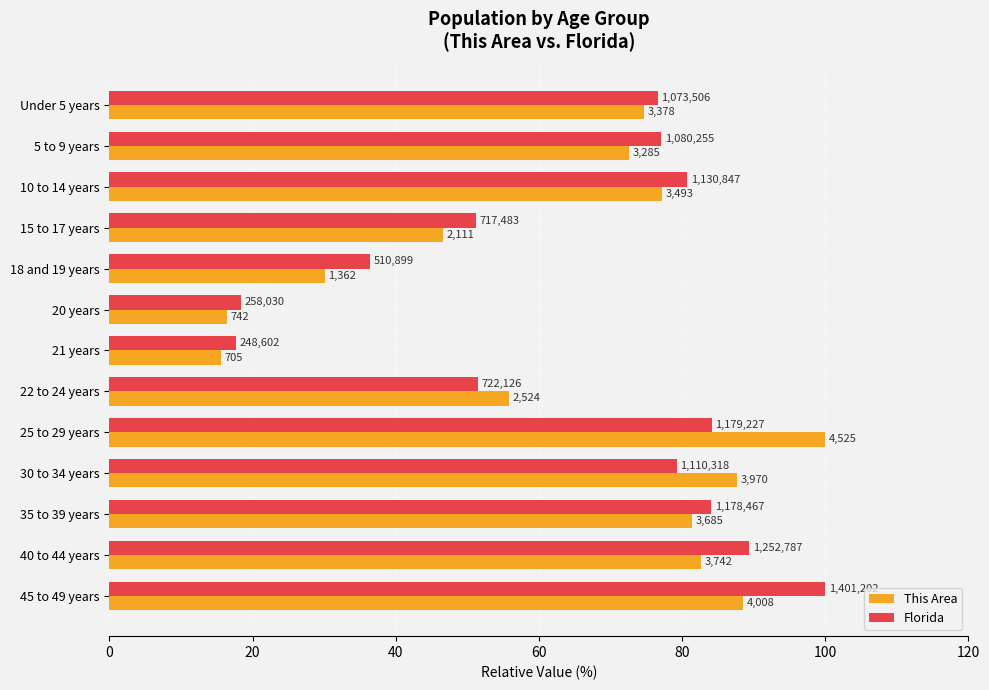

What are all the series names shown in the legend?

This Area, Florida